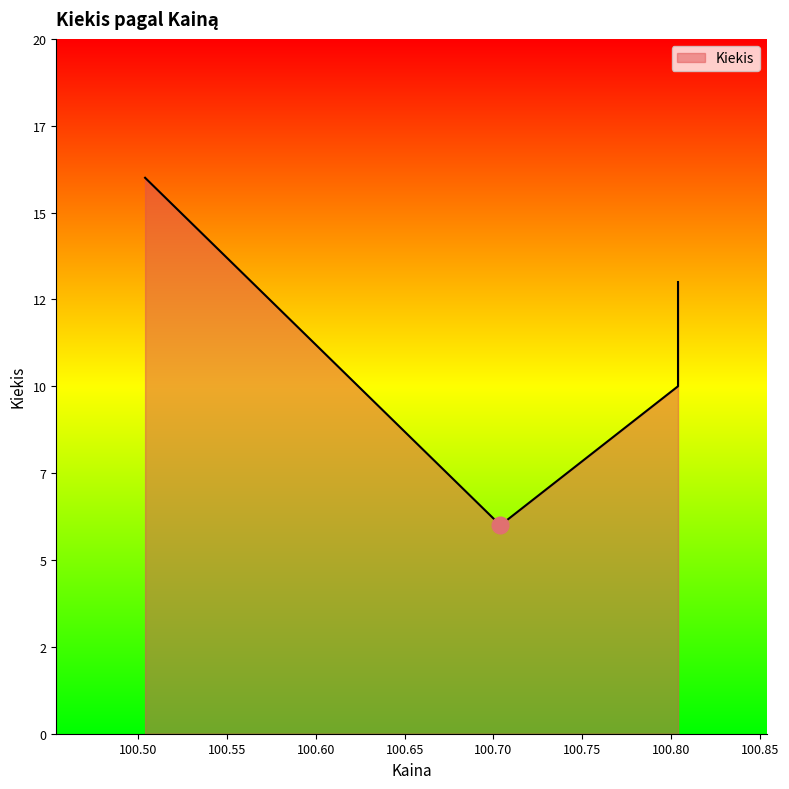

What is the difference between the maximum and minimum values?

10